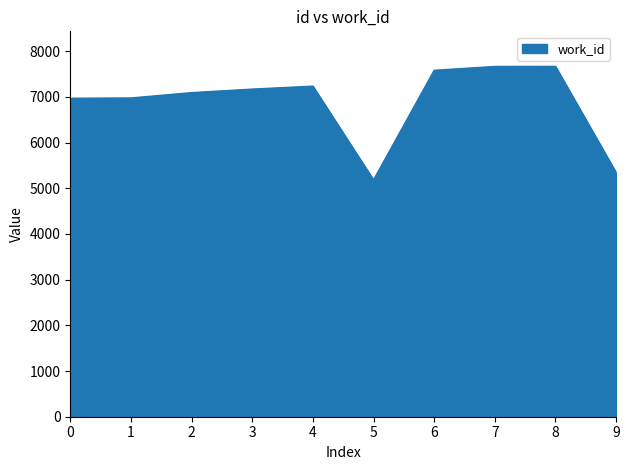

What value does the data have at 8, to the nearest 50?

7650